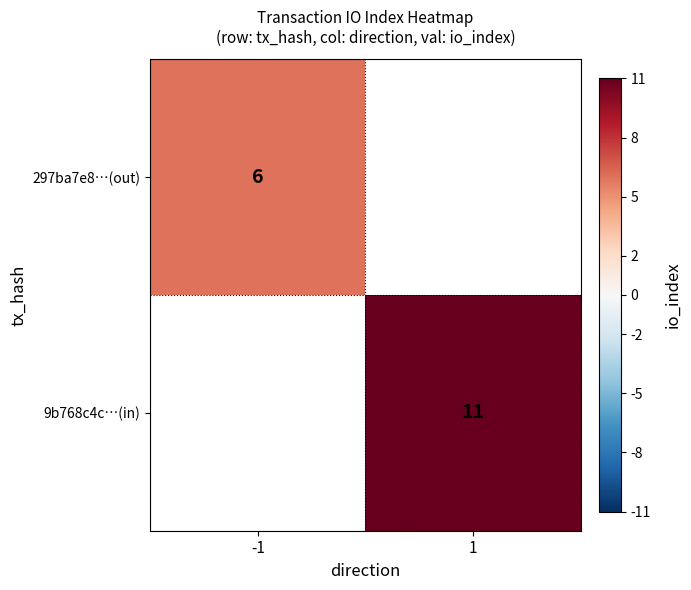

The 9b768c4c…(in) series shows 18 at 1. True or false?

False